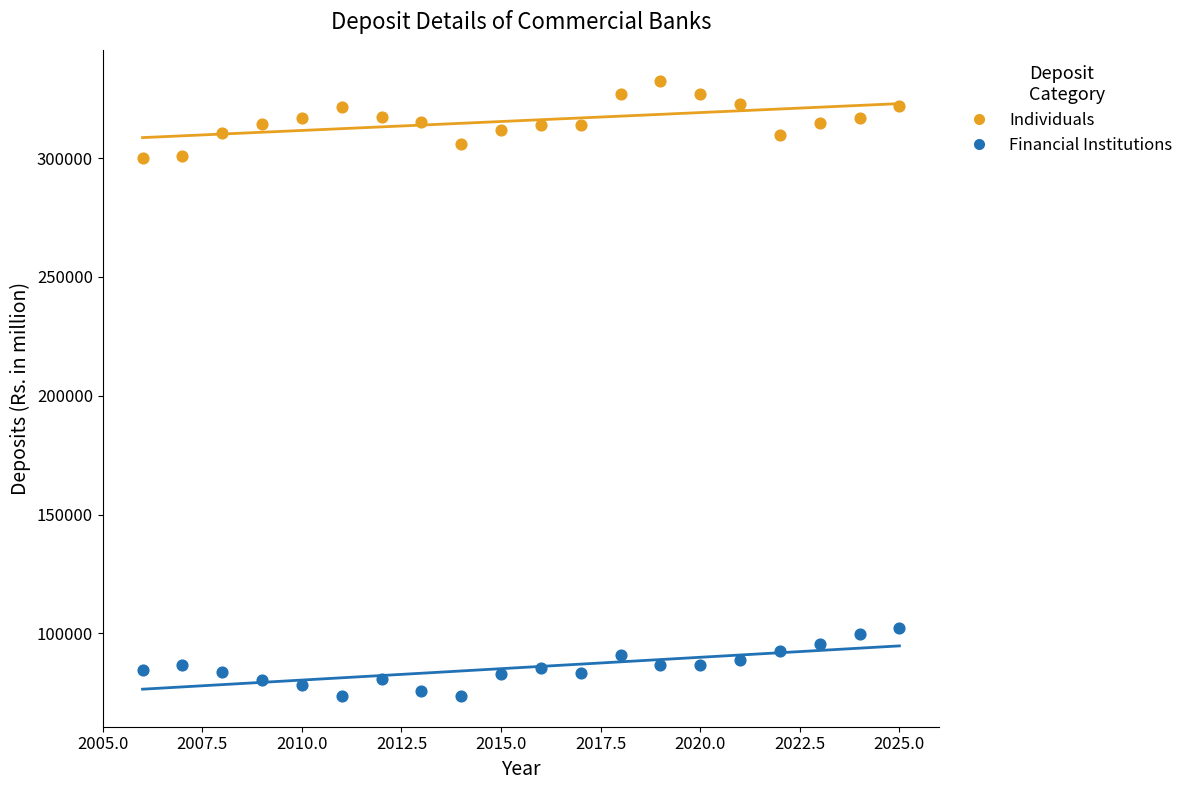

Across all data points, what is the range of Y values (max minus min)?

258912.7